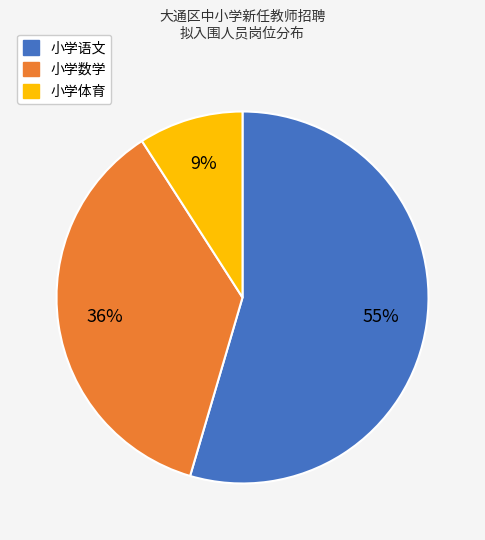

To the nearest percent, what is the difference between the 小学体育 and 小学数学 slice percentages?

27%